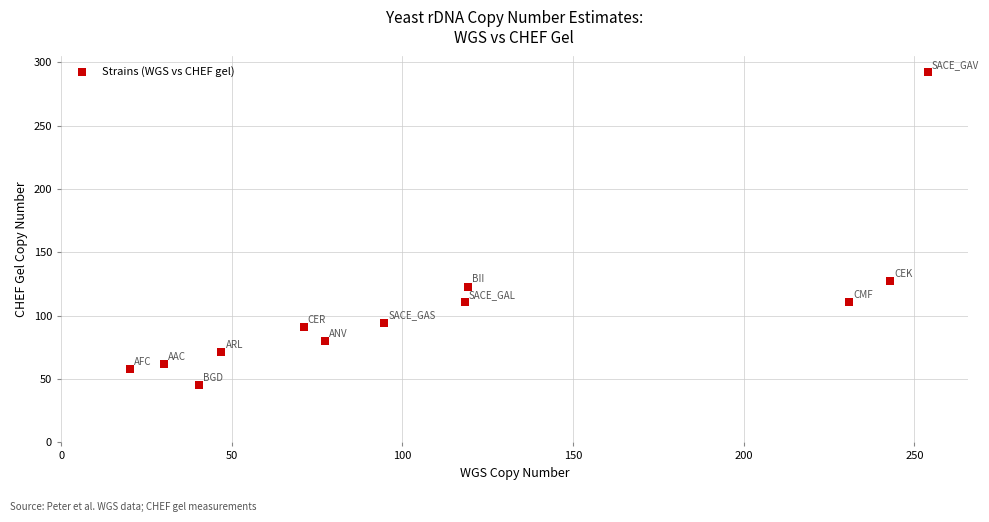

What Y value in the scatter plot is closest to 168?

127.5